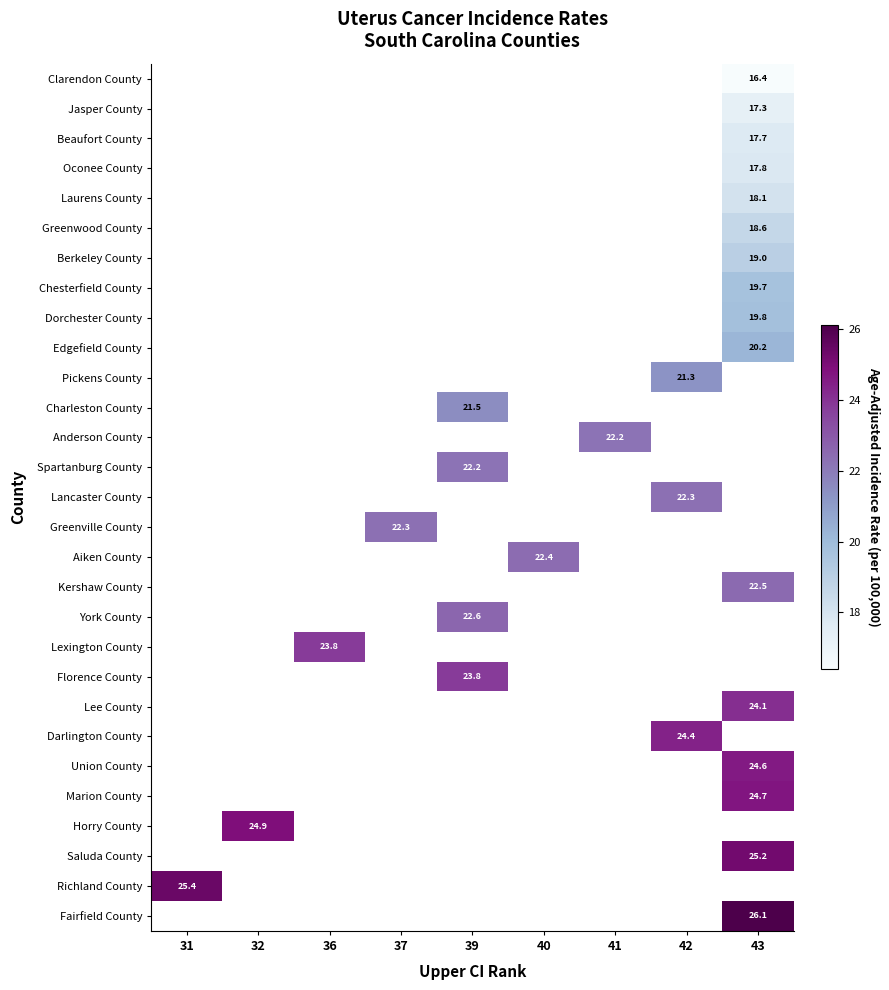

True or false: Greenville County has a value of 14.4 at 37.

False